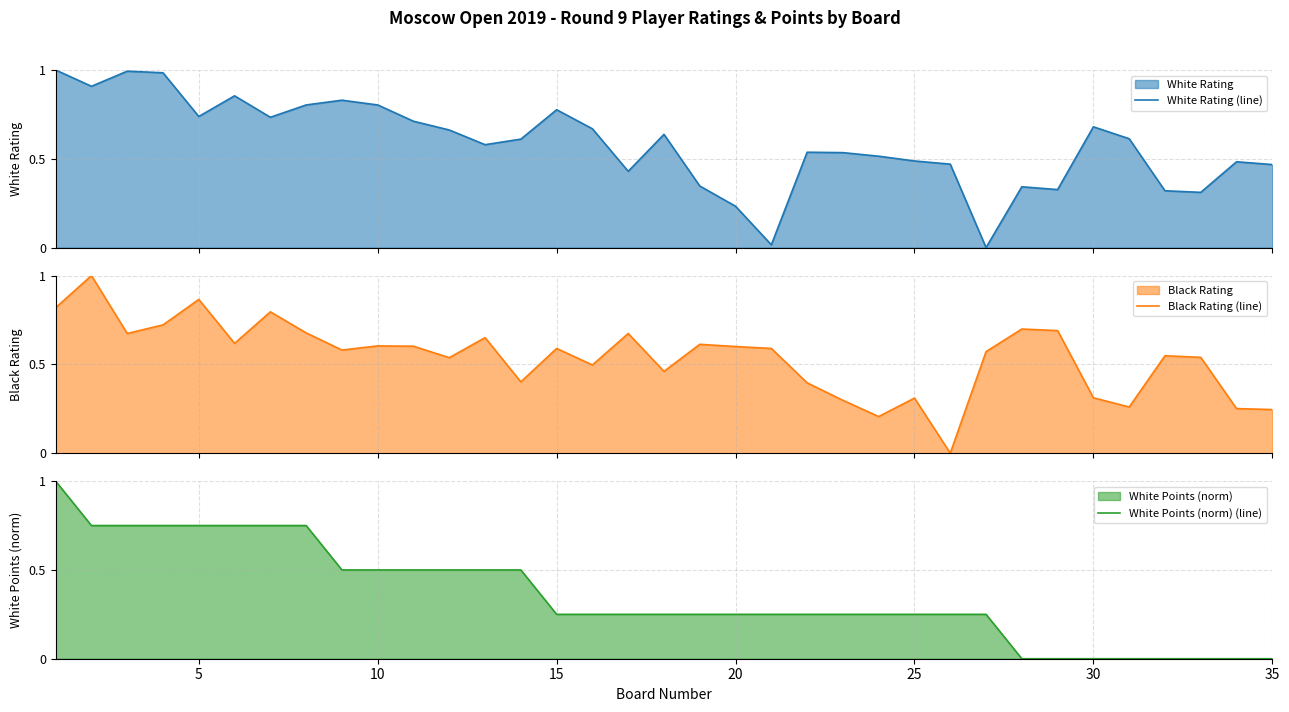

What is the highest value of the Black Rating (line) series?

1.0